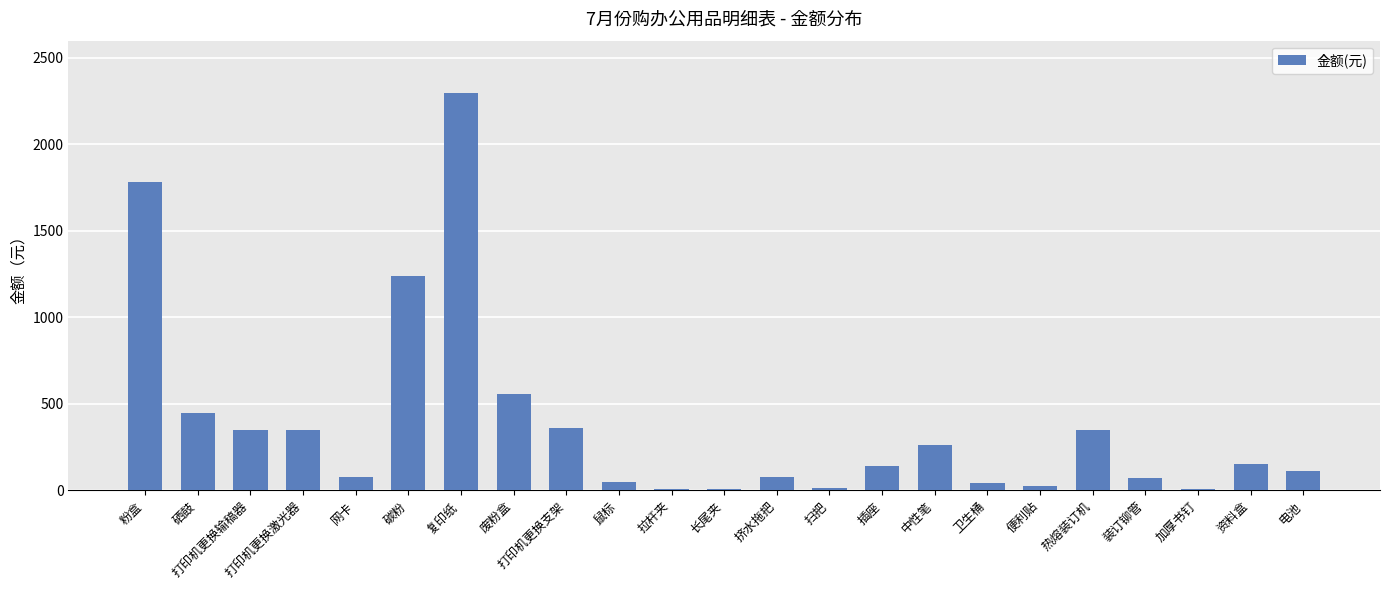

What is the label of the 14th bar from the right?

鼠标